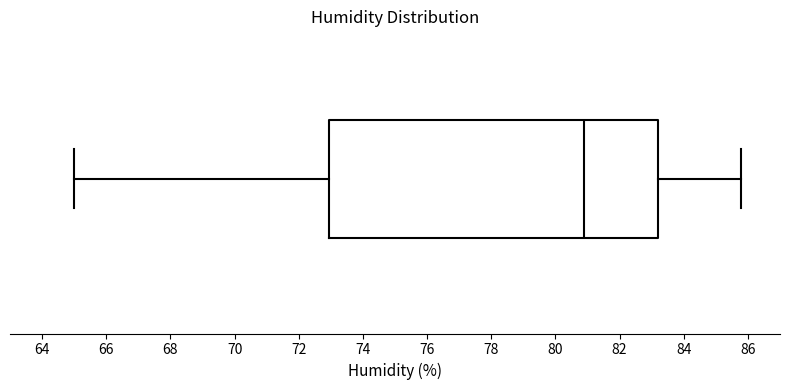

Where does the median line of the box sit on the x-axis? The values are not printed on the chart, so give them approximately, as read against the axis.

81.0